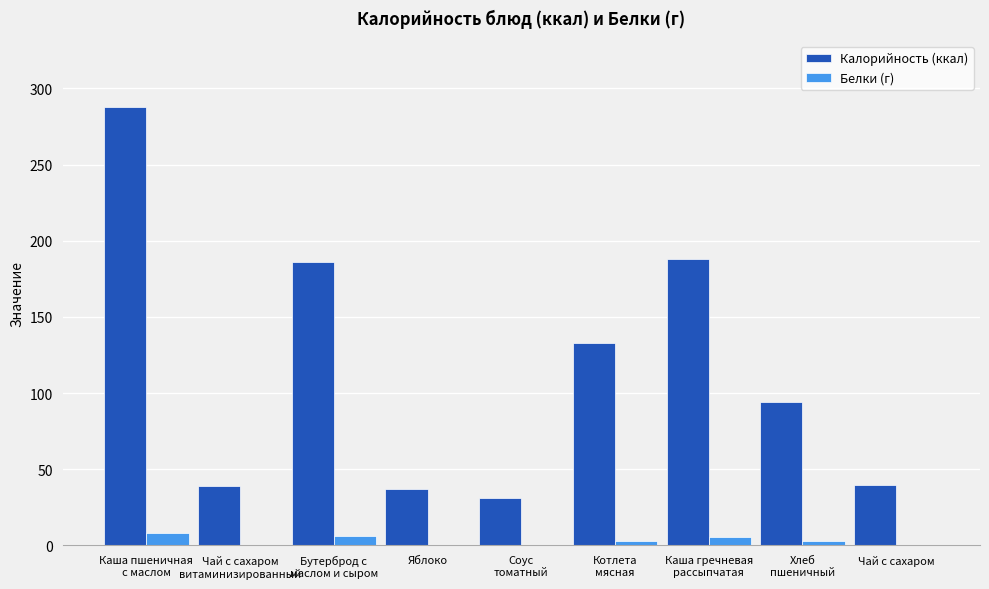

What is the sum of all Белки (г) values?

27.2